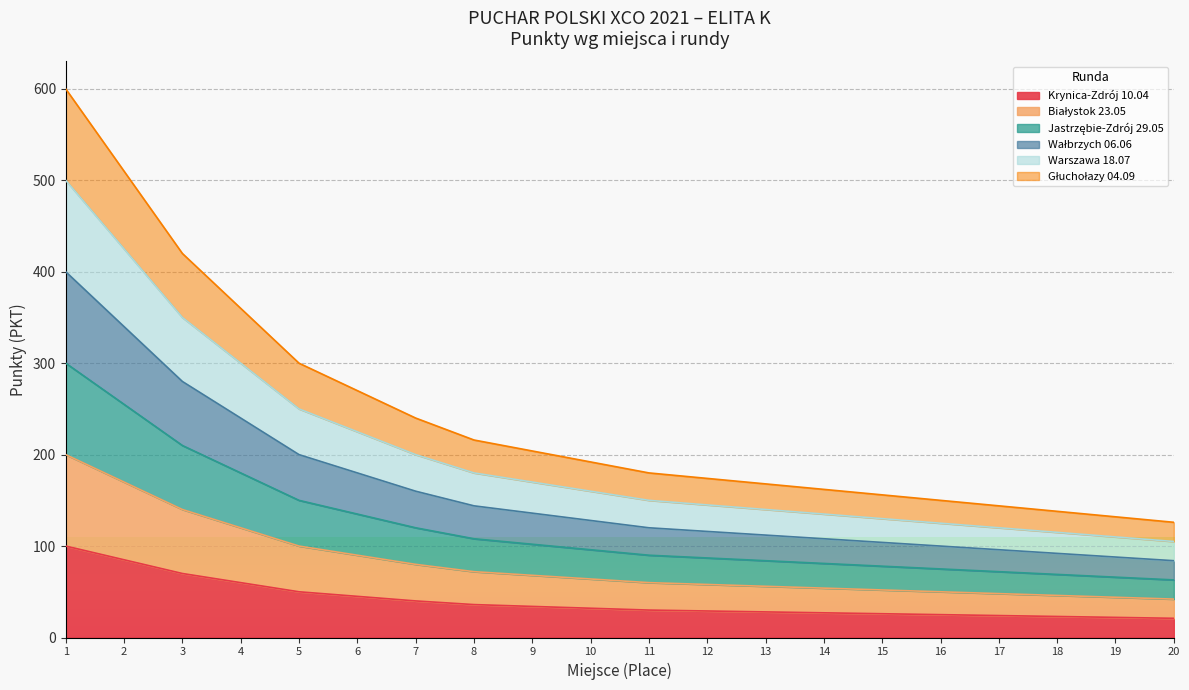

True or false: Krynica has more than 0 interior local peaks.

False